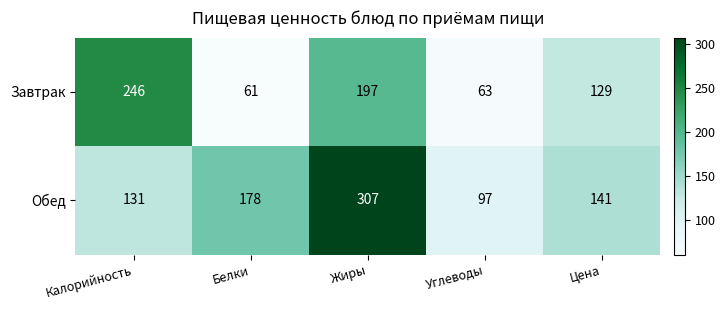

At which category does the chart reach its minimum across all series?

Белки